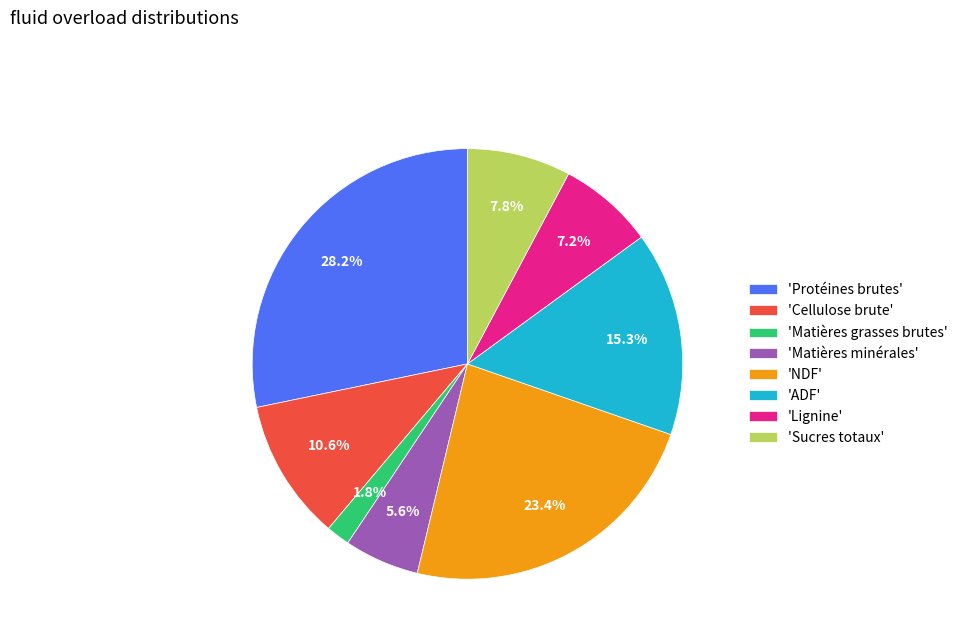

Does any single category account for the majority?

No